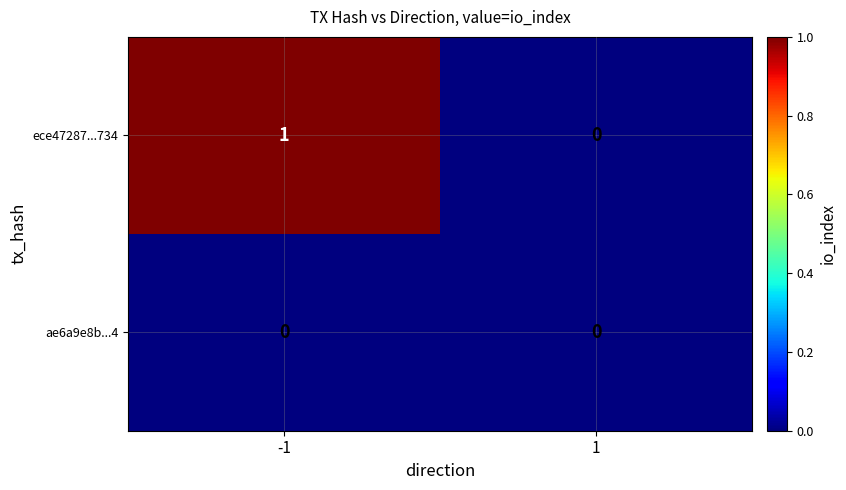

The ae6a9e8b...4 series shows 0 at -1. True or false?

True